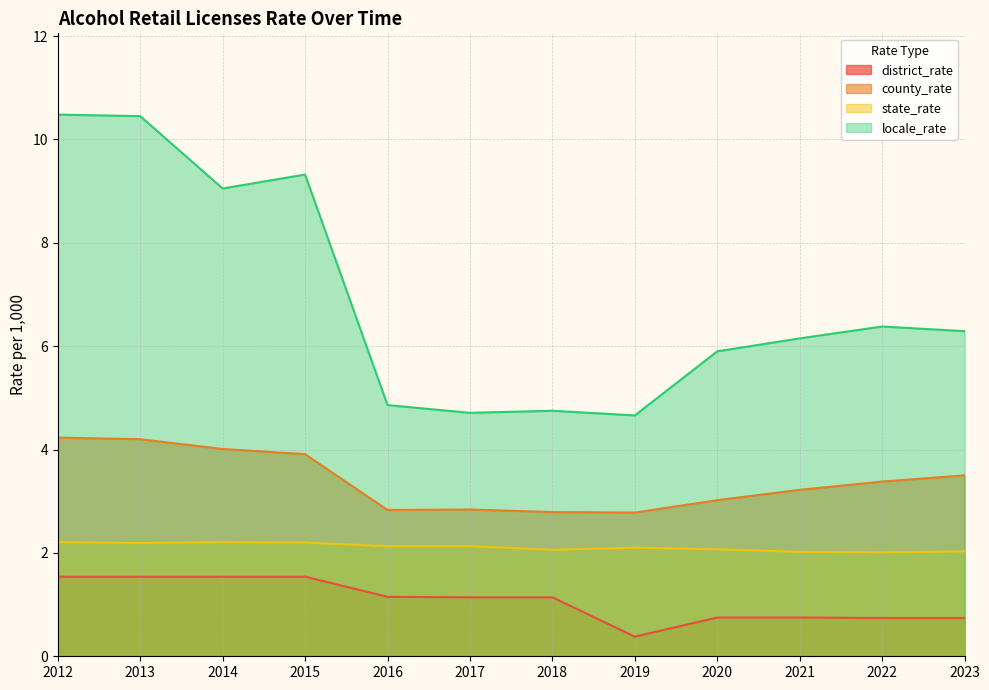

How many data points in district_rate are less than 1?

5